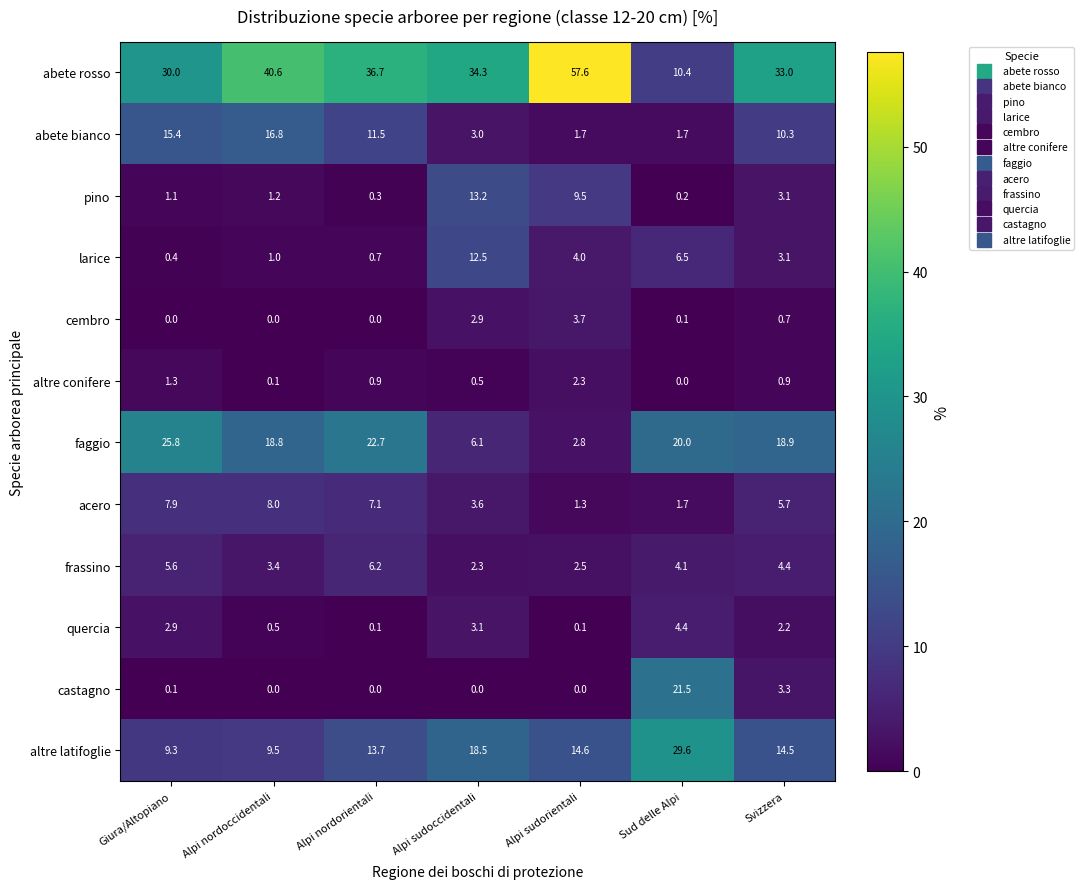

What is the total value across all series at Alpi nordorientali?

99.9